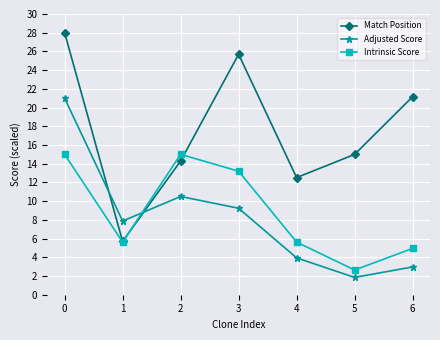

At how many categories does at least one series exceed 25?

2